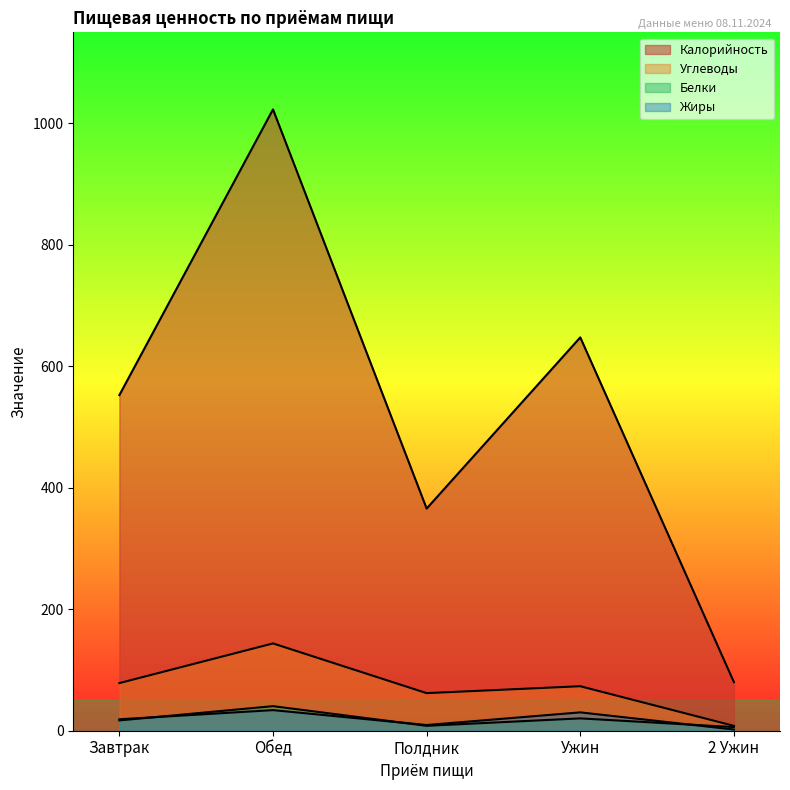

Where do Белки and Жиры first cross each other?

Завтрак and Обед